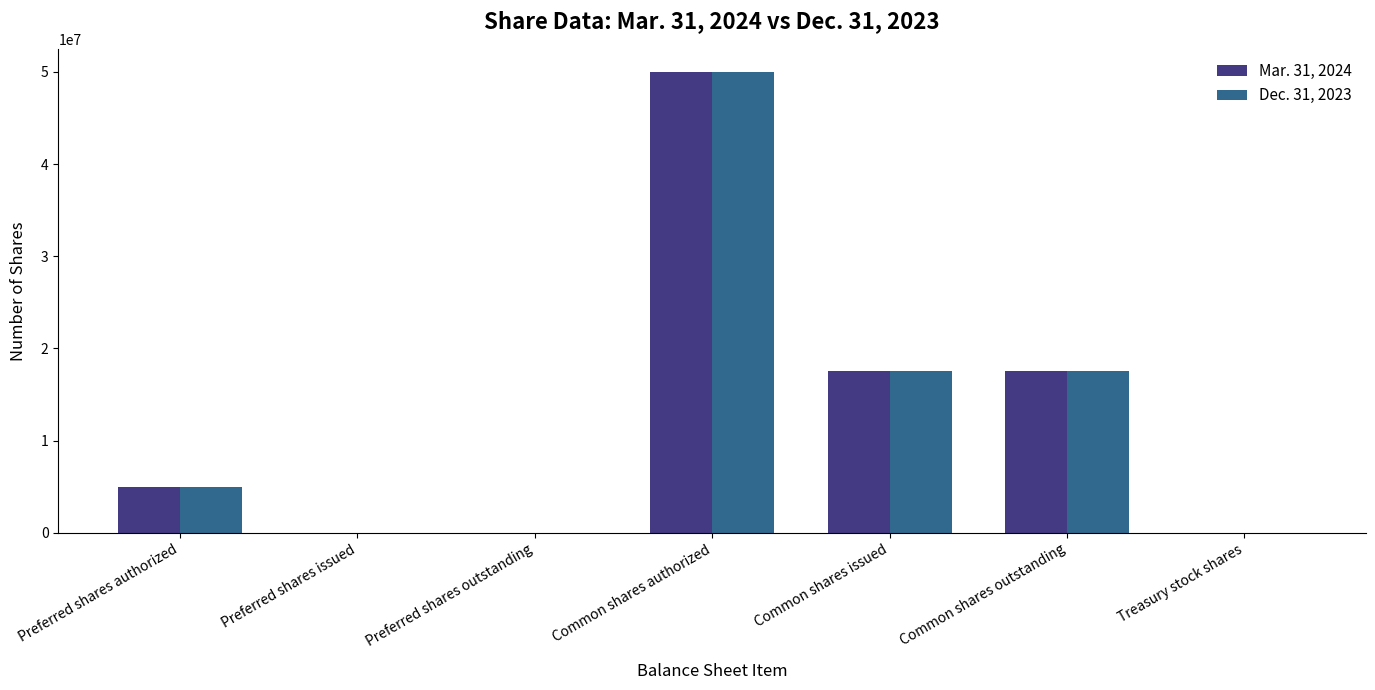

The value of Mar. 31, 2024 at Preferred shares outstanding is 23181357. True or false?

False